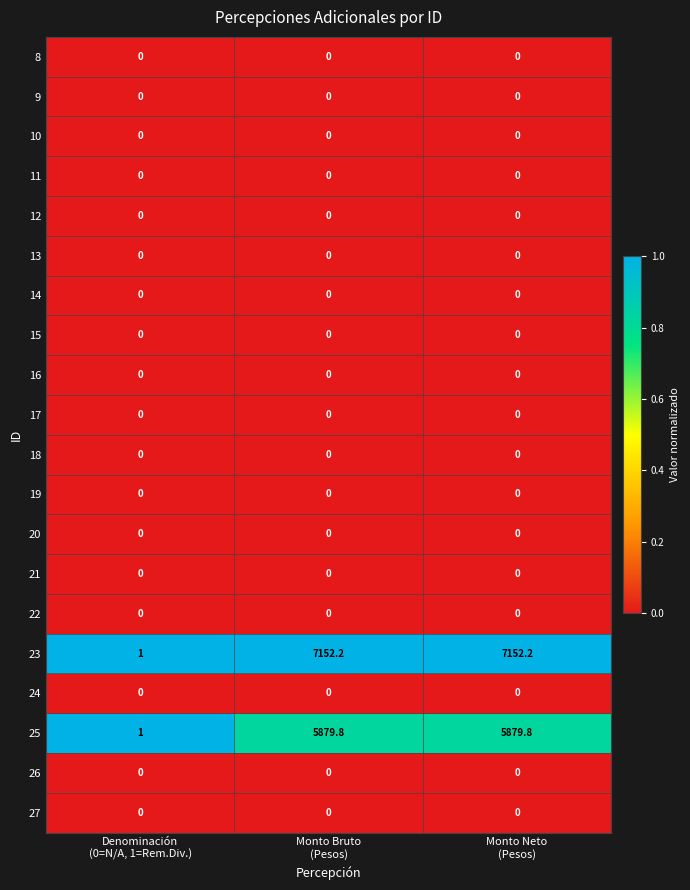

At how many categories does at least one series exceed 0?

3